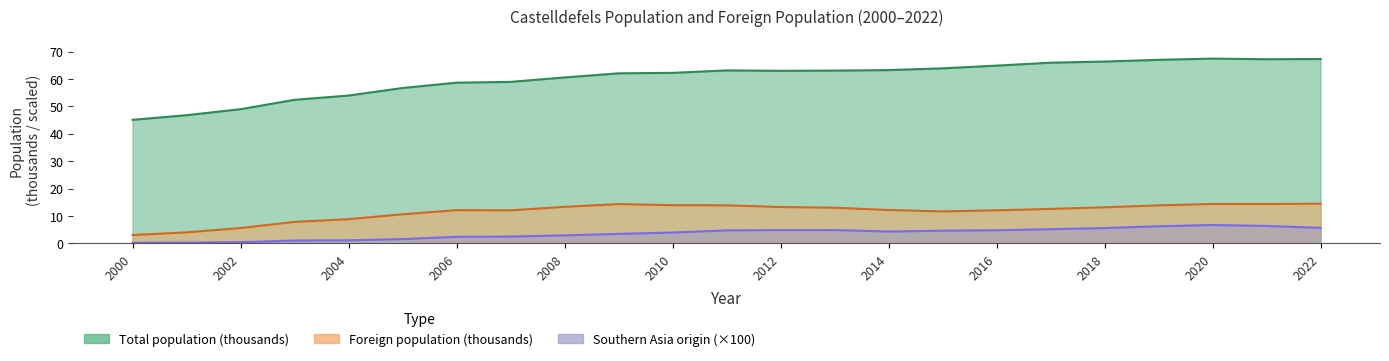

How many distinct data groups are displayed?

3